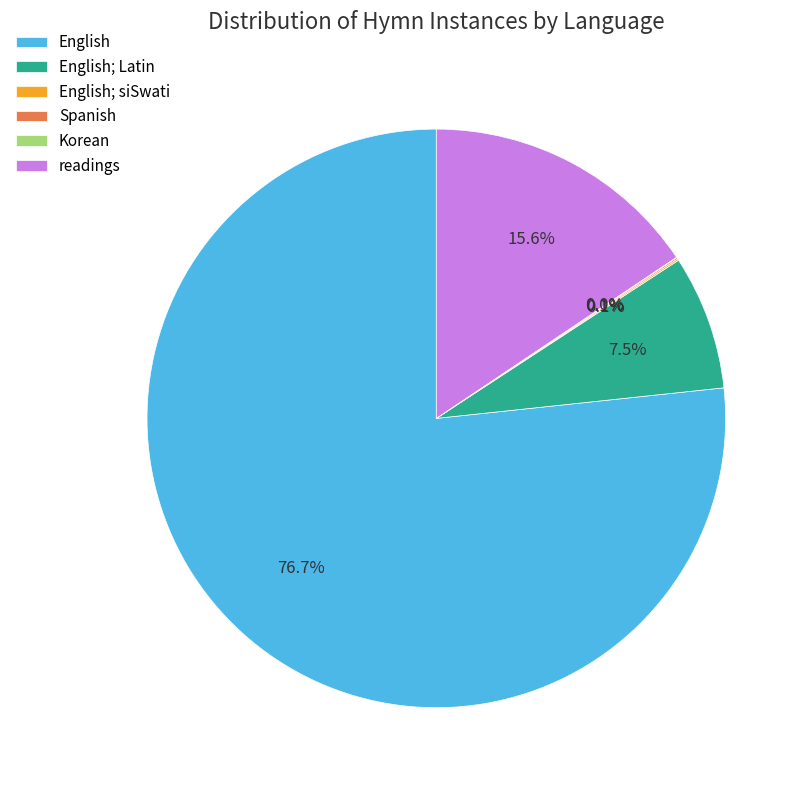

Combined, do English and English; Latin account for over 50%?

Yes